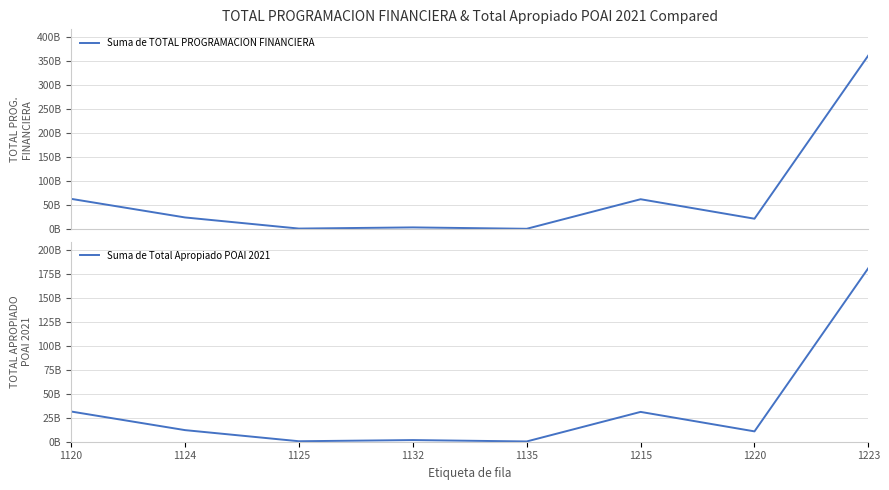

Between 1135 and 1120, which is larger?

1120